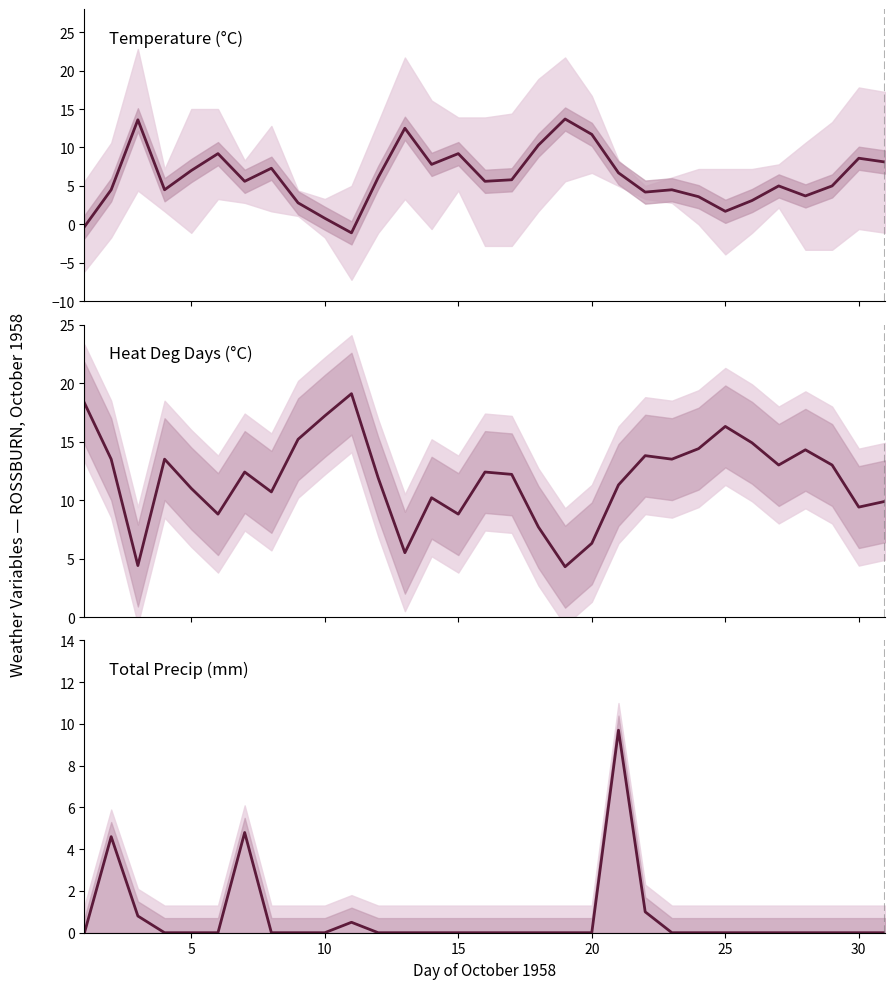

What is the difference between the maximum and second lowest values?

14.0